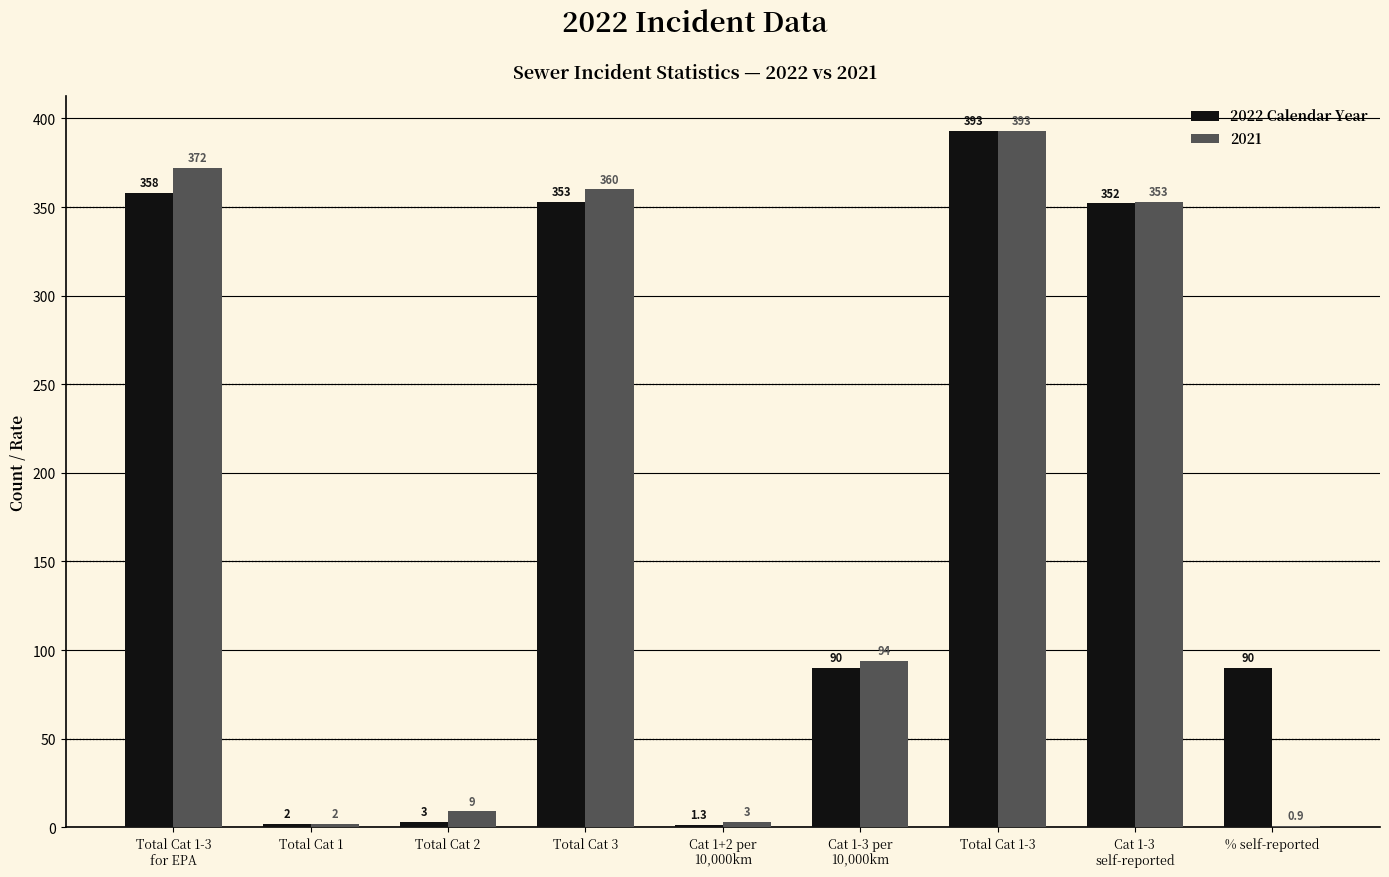

Read the 2021 value at Total Cat 2.

9.0